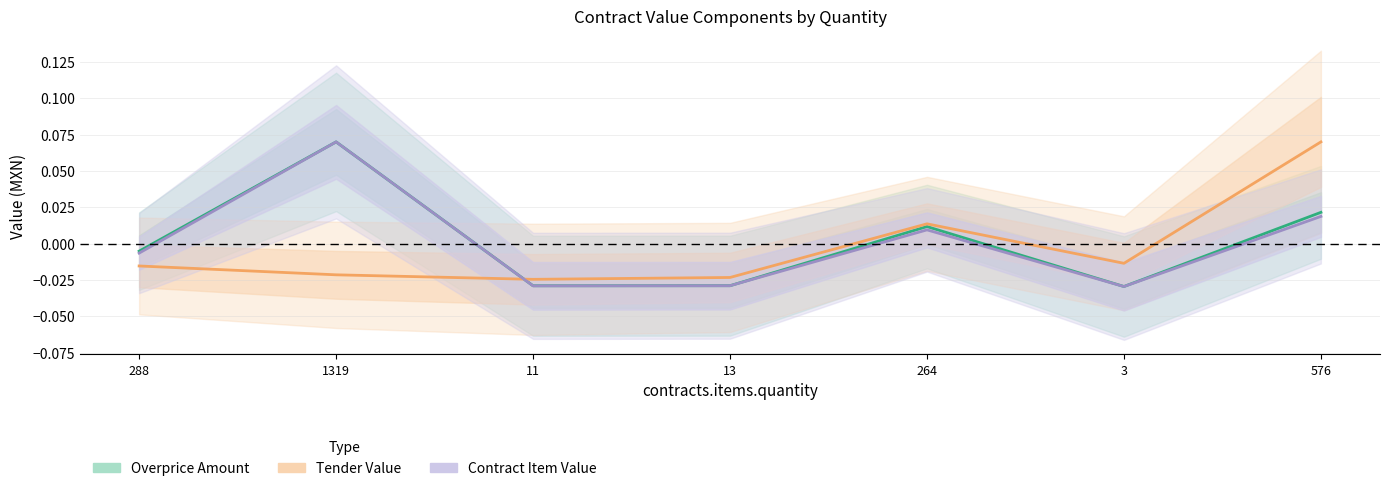

What is the difference between the highest and lowest values at 576?

0.1